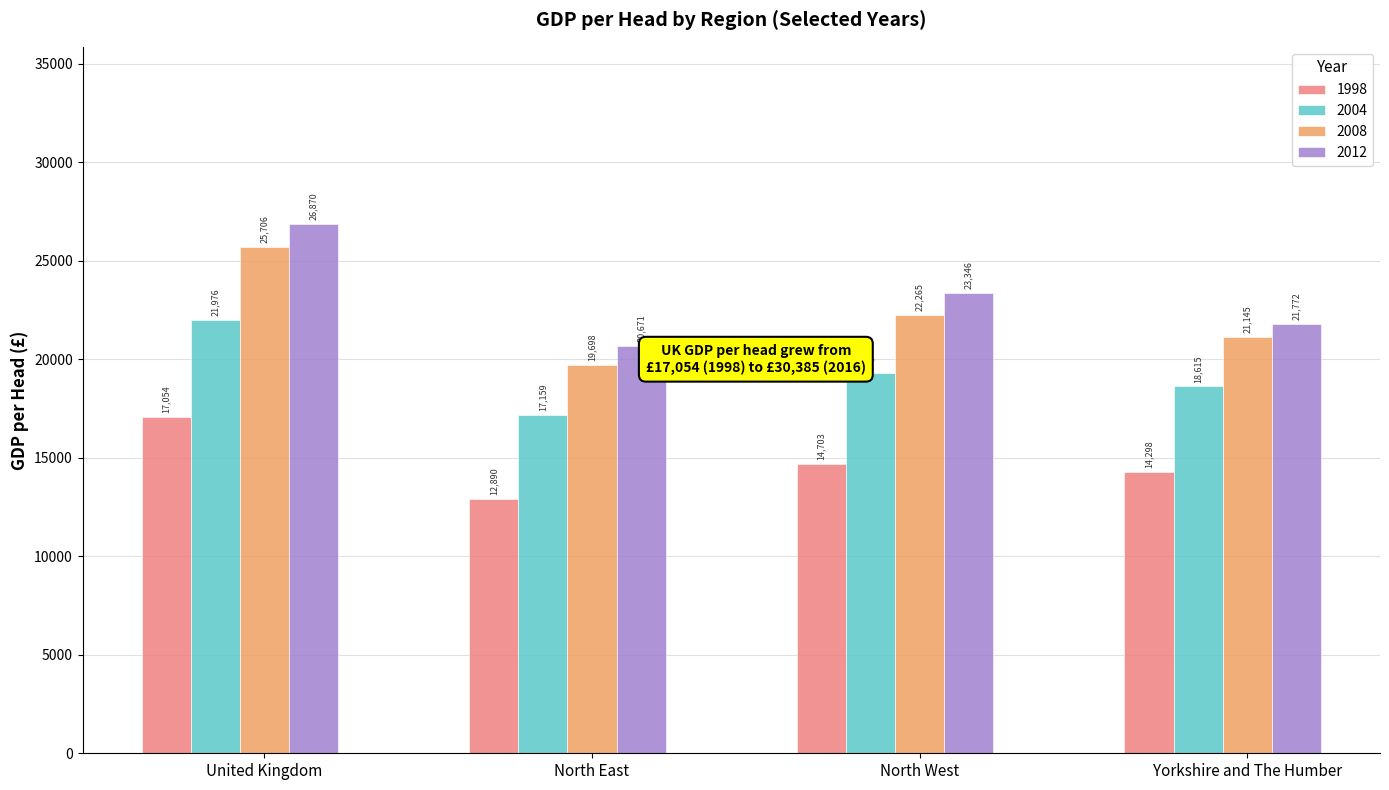

What value does the 2004 series have at Yorkshire and The Humber, to the nearest 50?

18600